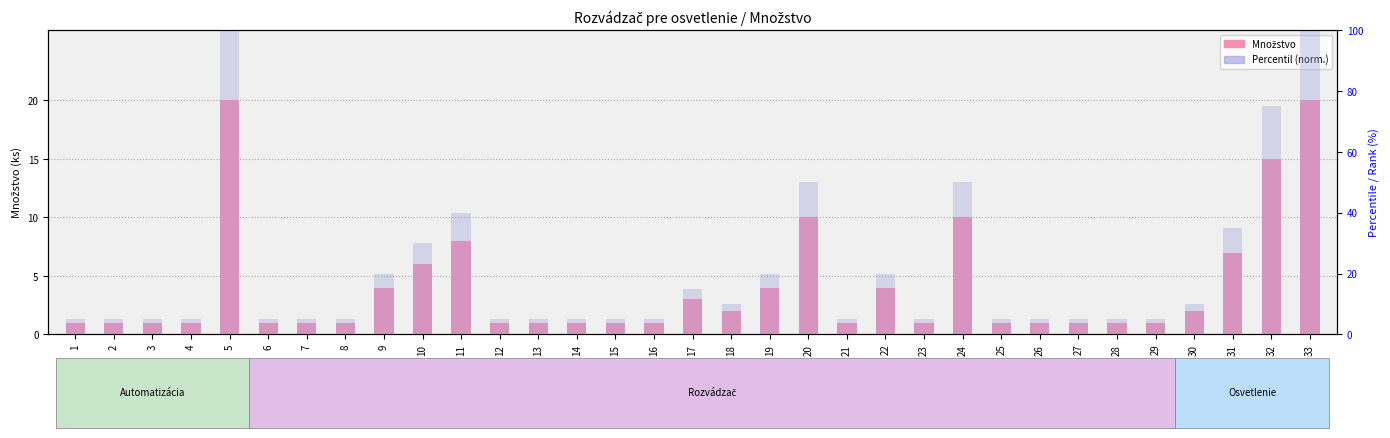

At which label is Percentil (norm.) closest to 52?

20